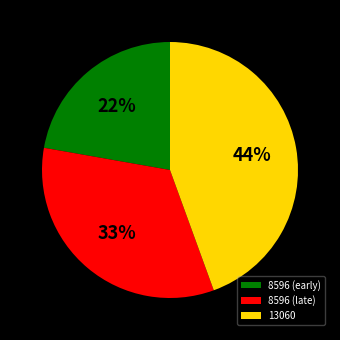

Does any single category account for the majority?

No